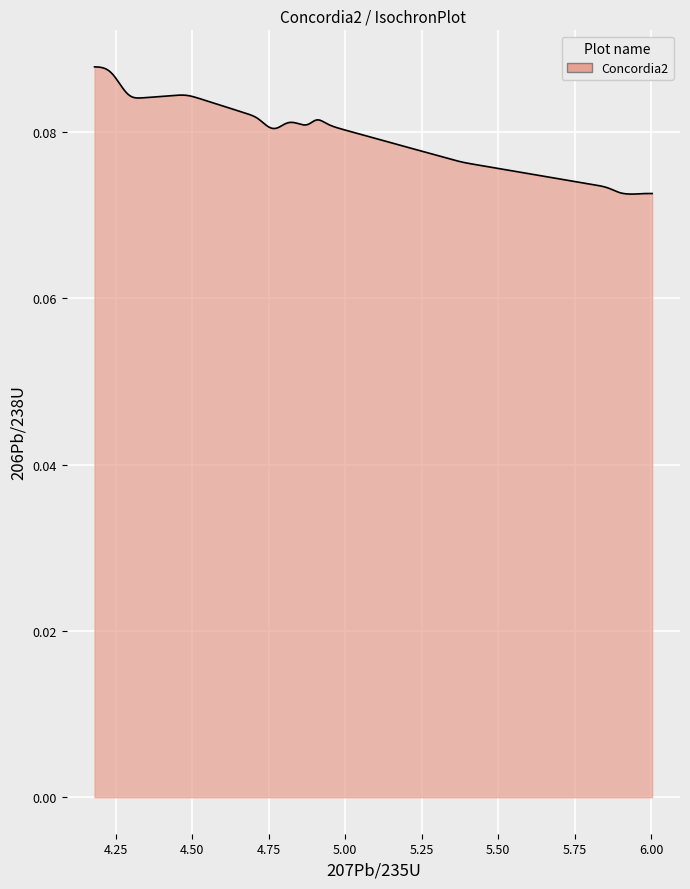

Reading left to right, list all the values displayed in this chart.

Concordia2=0.1	1=0.1	2=0.1	3=0.1	4=0.1	5=0.1	6=0.1	7=0.1	8=0.1	9=0.1	10=0.1	11=0.1	12=0.1	13=0.1	14=0.1	15=0.1	16=0.1	17=0.1	18=0.1	19=0.1	20=0.1	21=0.1